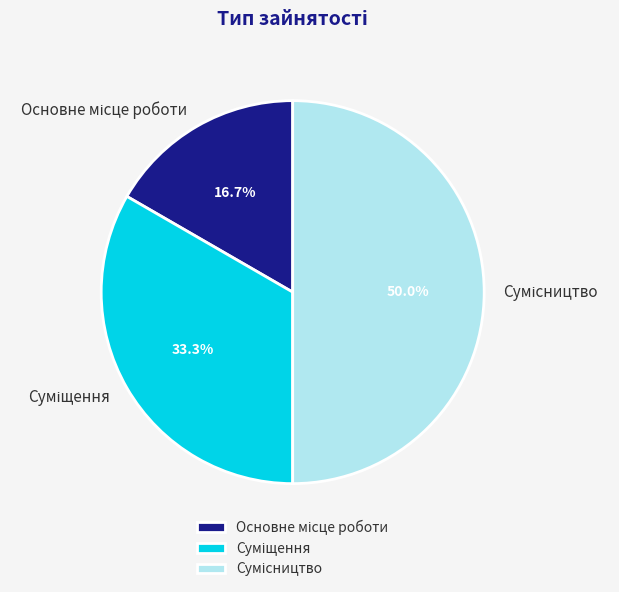

How many slices are in this pie chart?

3